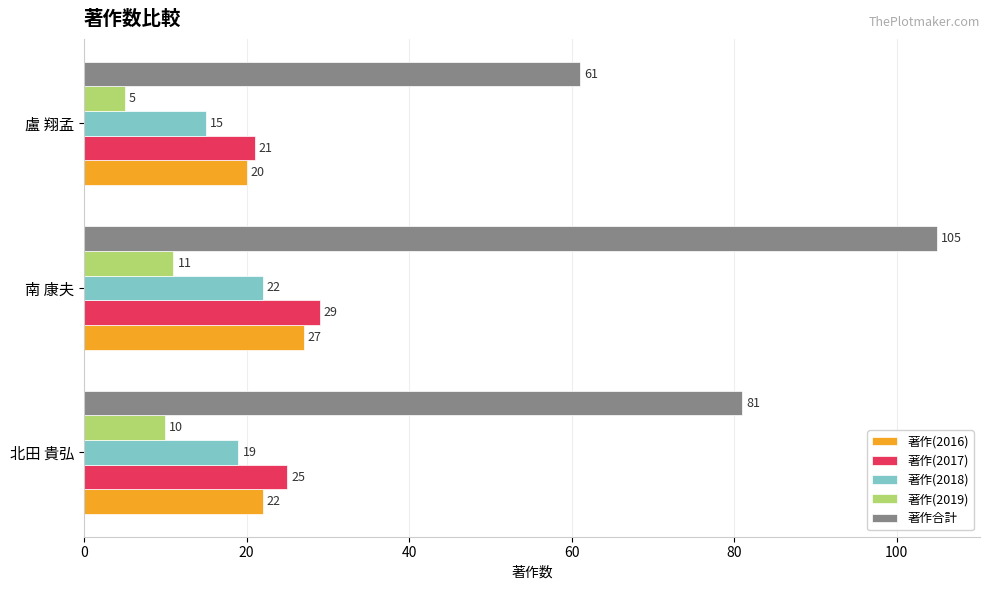

What is the average value of the 著作(2017) series?

25